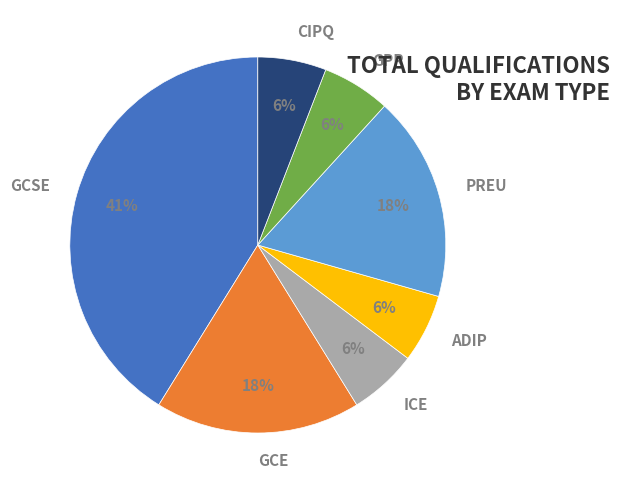

To the nearest percent, what is the combined percentage of GCE and GPR?

24%